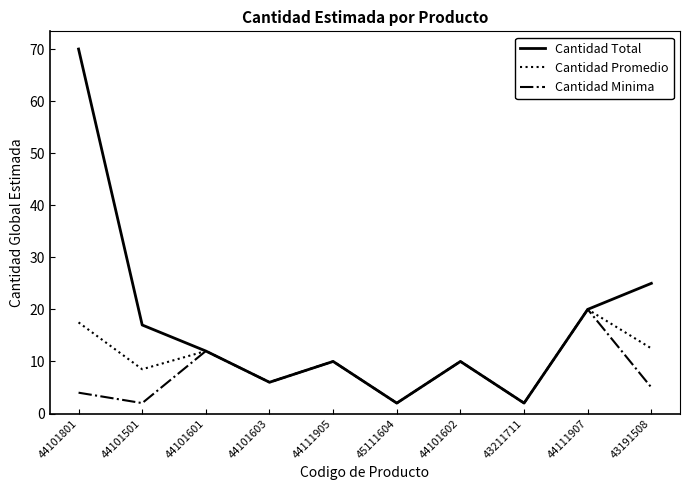

How many lines are shown in the chart?

3